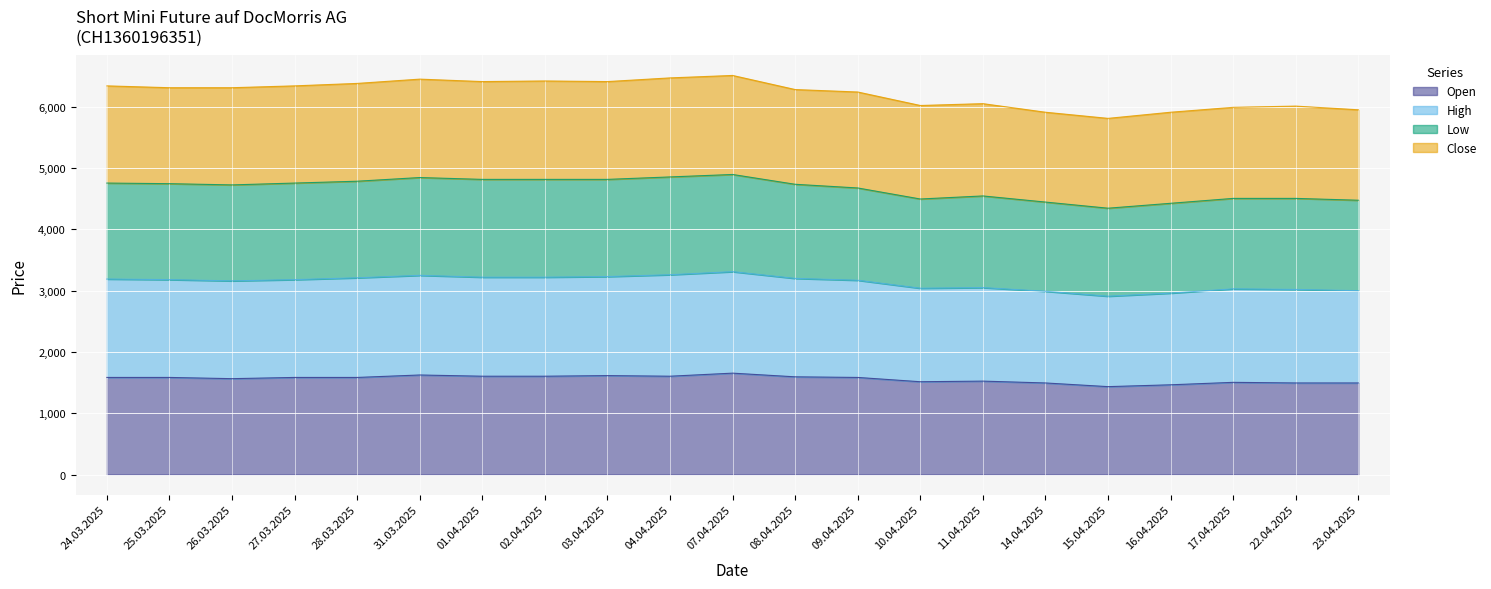

What is the total value across all series at 24.03.2025?

6340